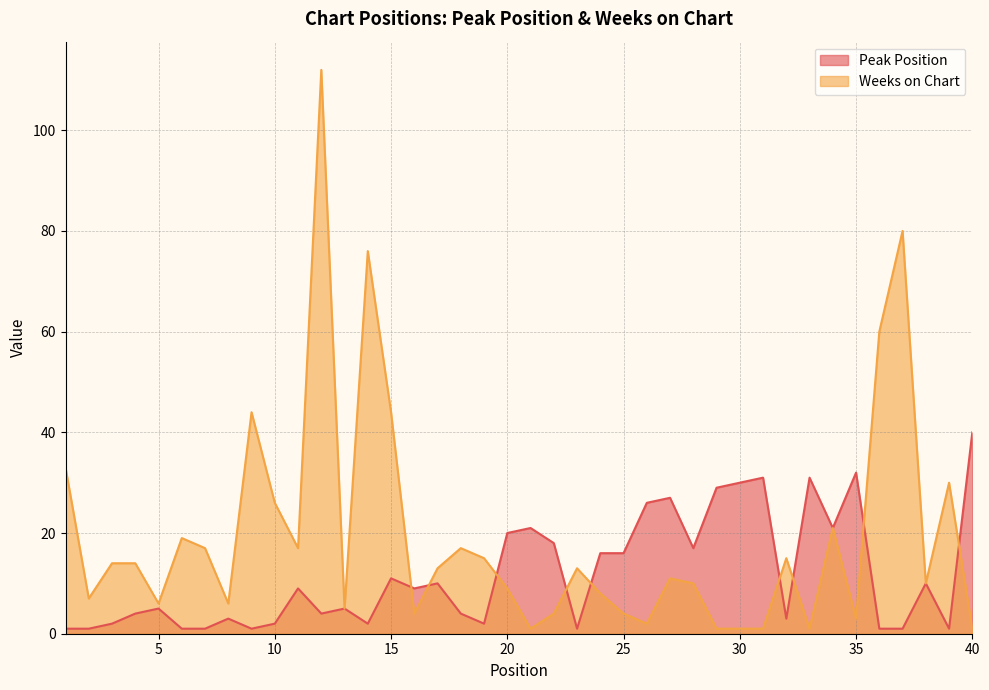

Where does the Weeks on Chart series first go above 13?

1